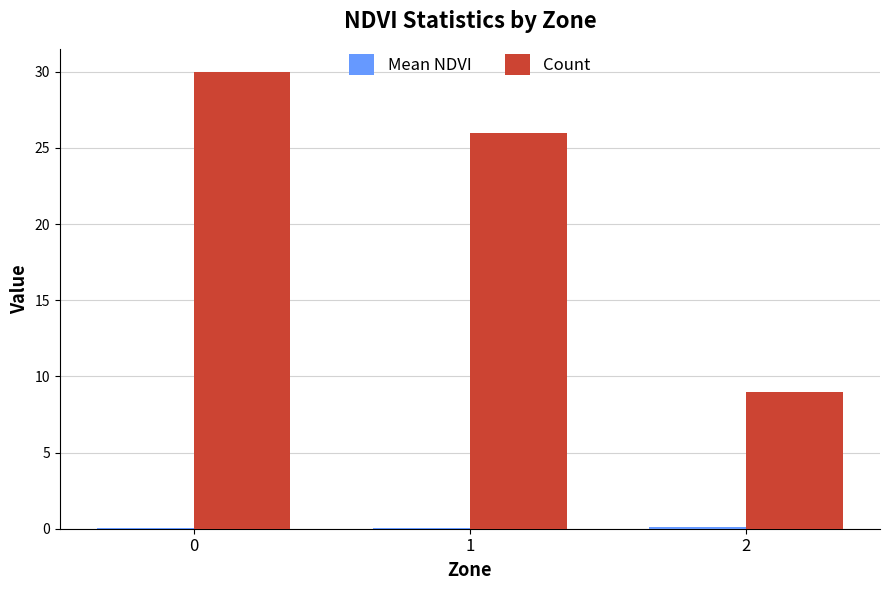

What is the sum of all Count values?

65.0